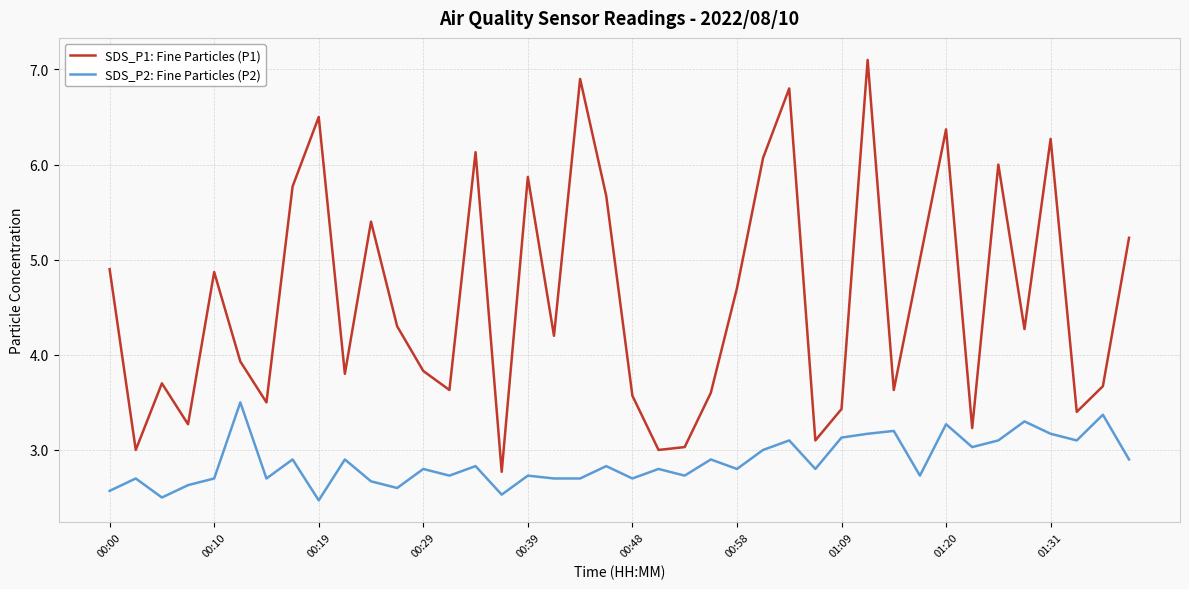

Which series has the largest total across all categories?

SDS_P1: Fine Particles (P1)